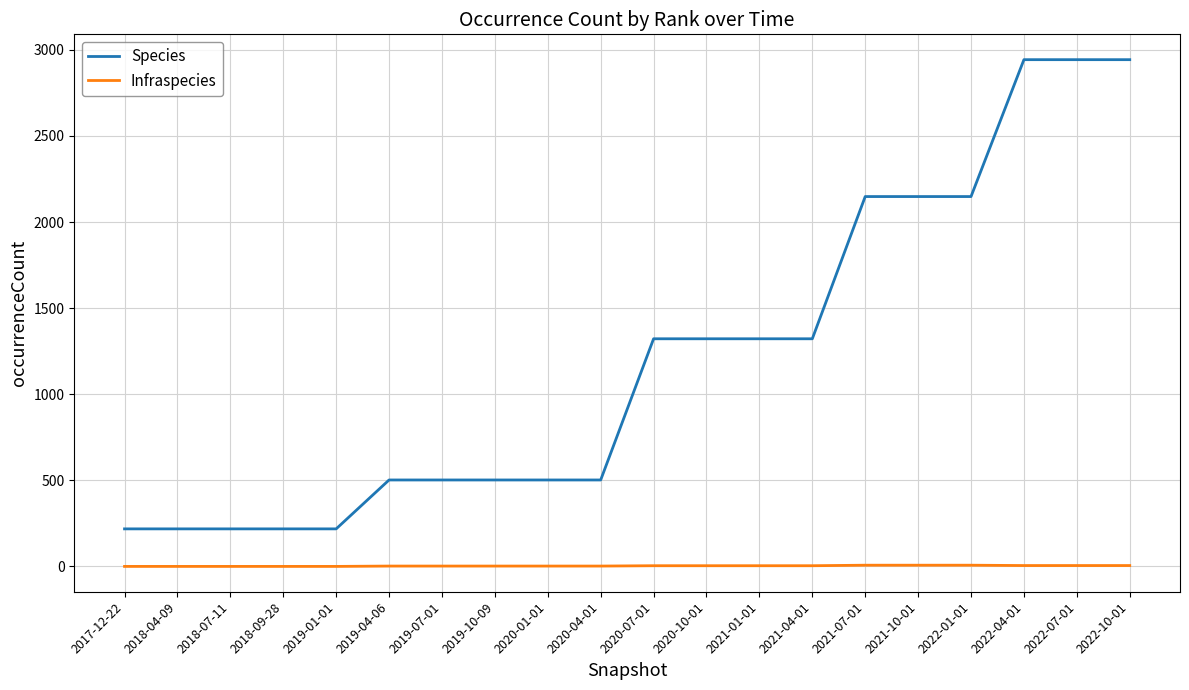

The value of Infraspecies at 2018-09-28 is 0. True or false?

True